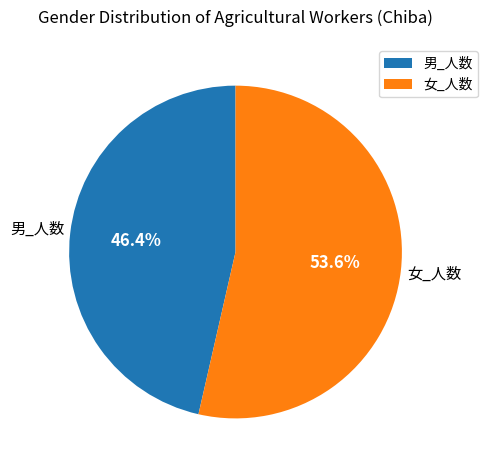

Count the number of slices in the pie.

2